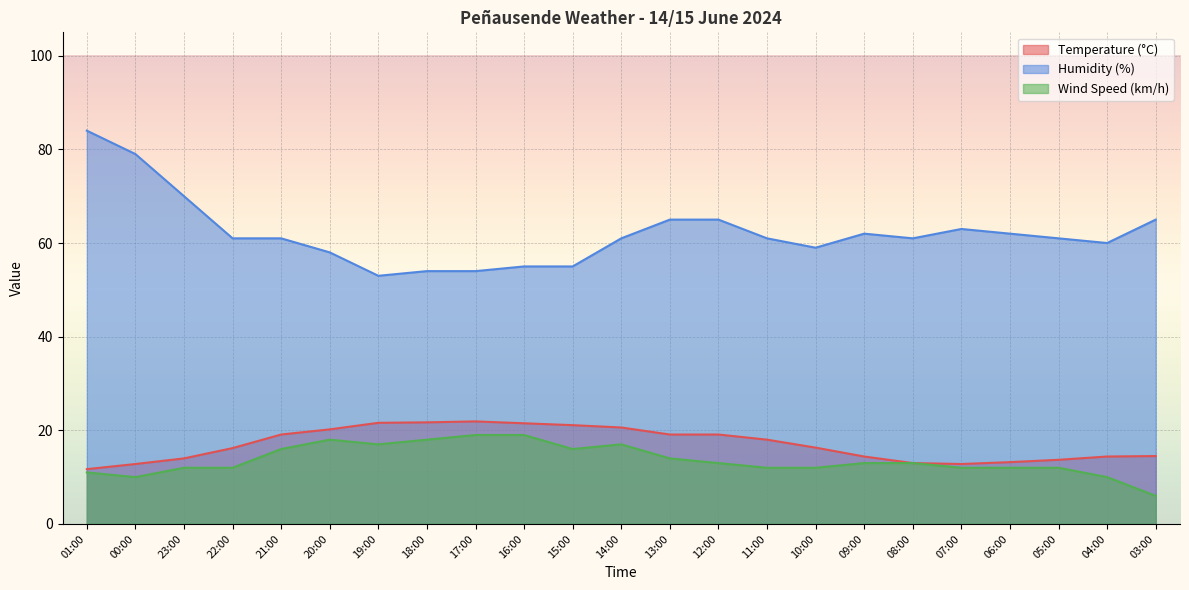

The Temperature (°C) series shows 23.0 at 00:00. True or false?

False